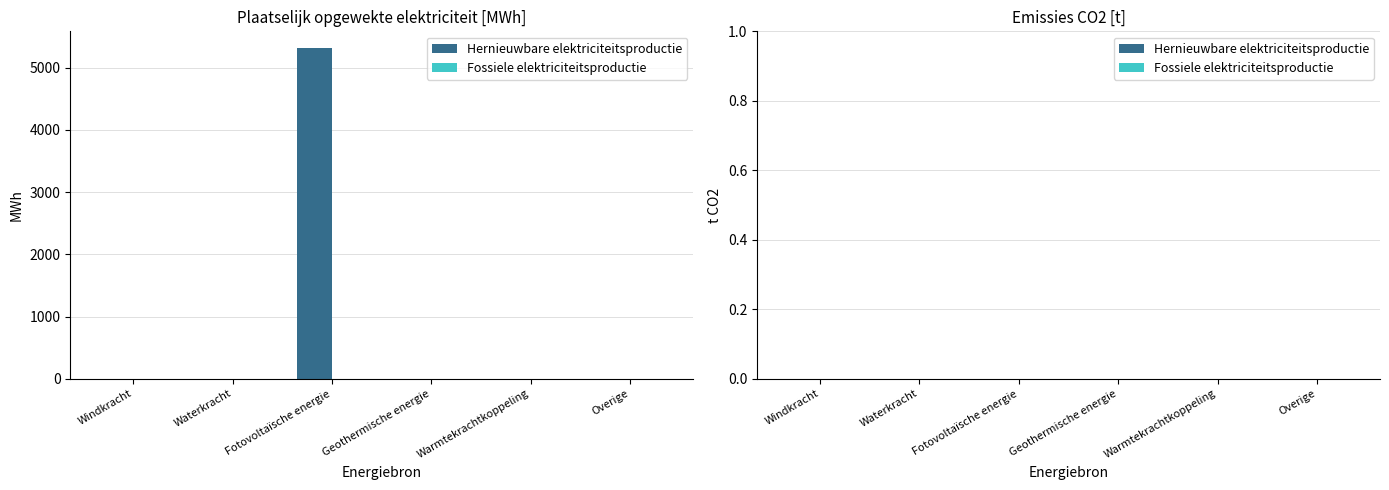

What is the average value?

886.4